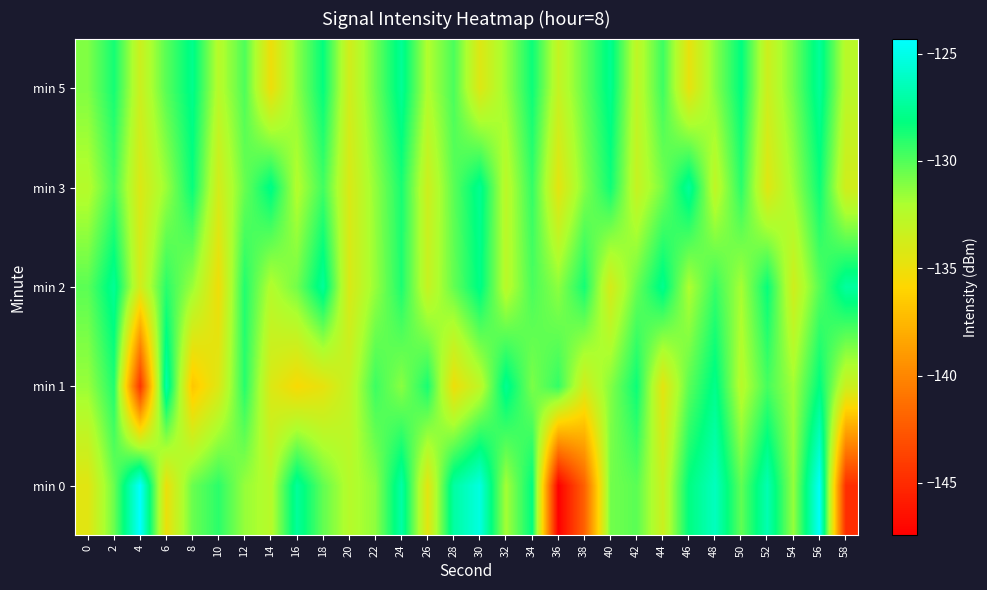

List the series in order of their peak value, highest first.

min 0, min 1, min 2, min 3, min 5